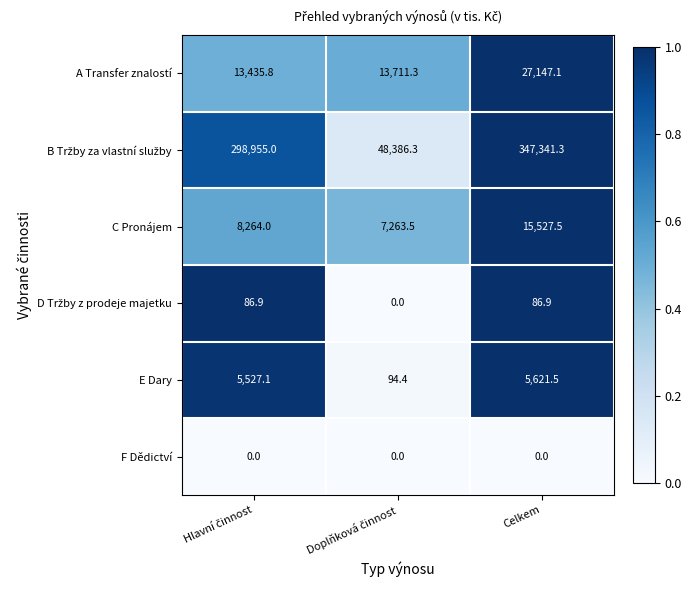

The F Dědictví series shows 0.0 at Celkem. True or false?

True